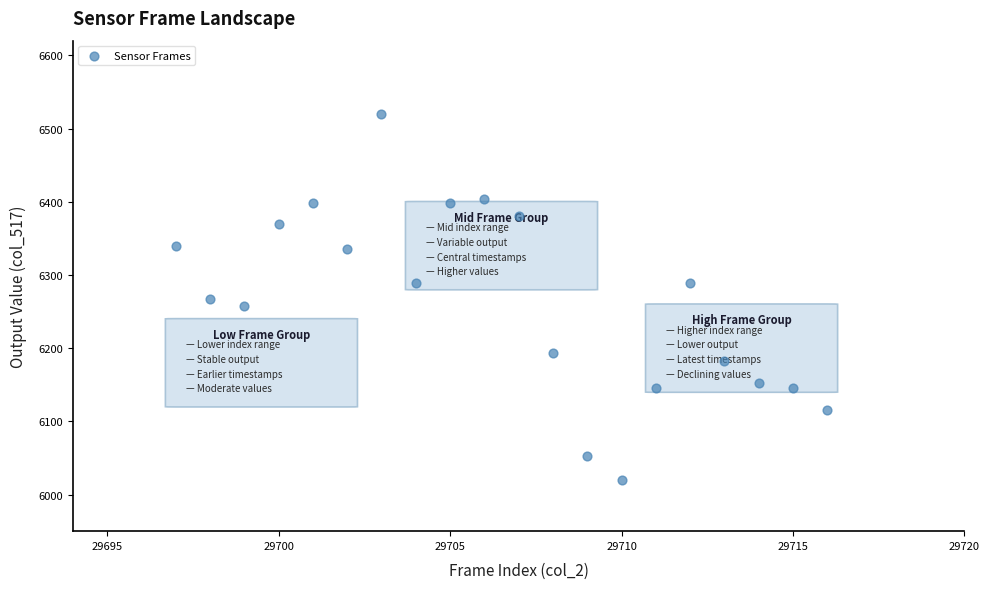

What is the range of Y values (max minus min)?

500